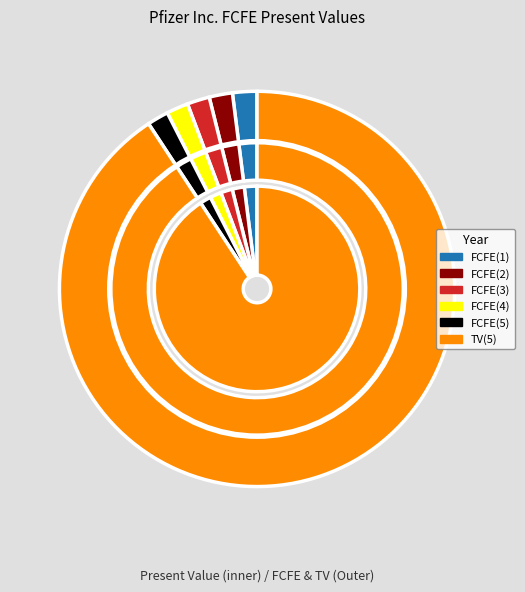

Which category has the smallest portion of the pie?

FCFE(5)